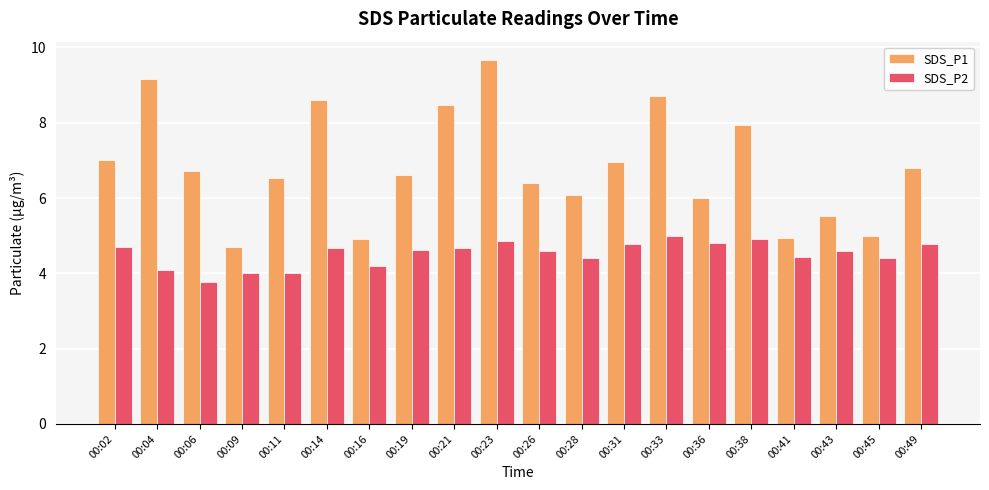

What is the average value of the SDS_P2 series?

4.5